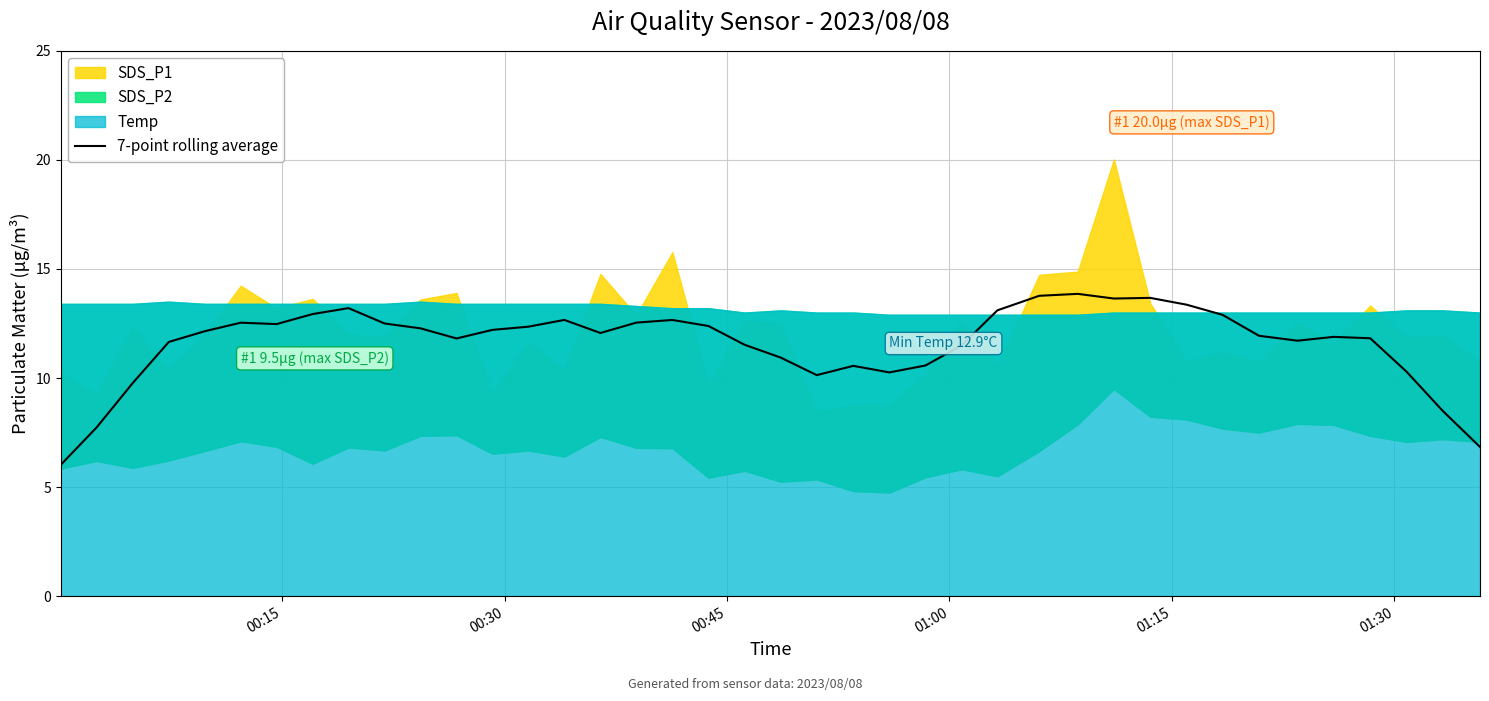

What is the minimum value for 7-point rolling average?

6.0